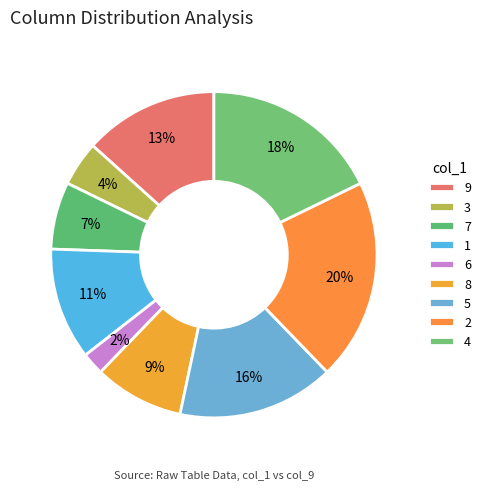

Does 9 account for over 50% of the chart?

No